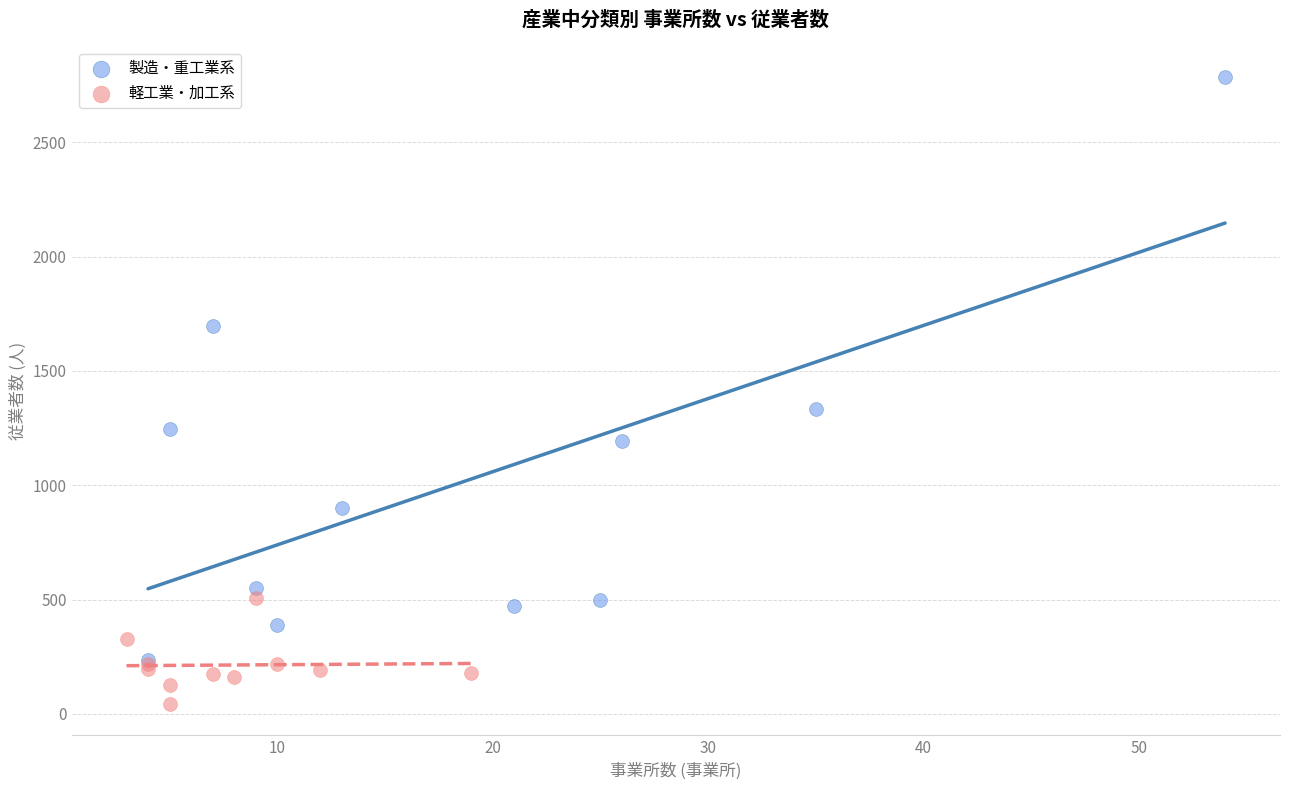

Which series has the widest spread of Y values?

製造・重工業系